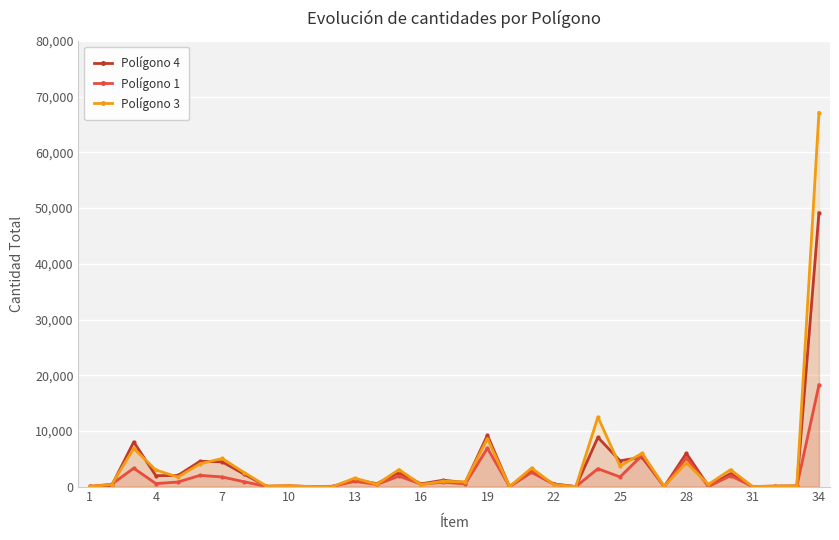

How many lines are shown in the chart?

3